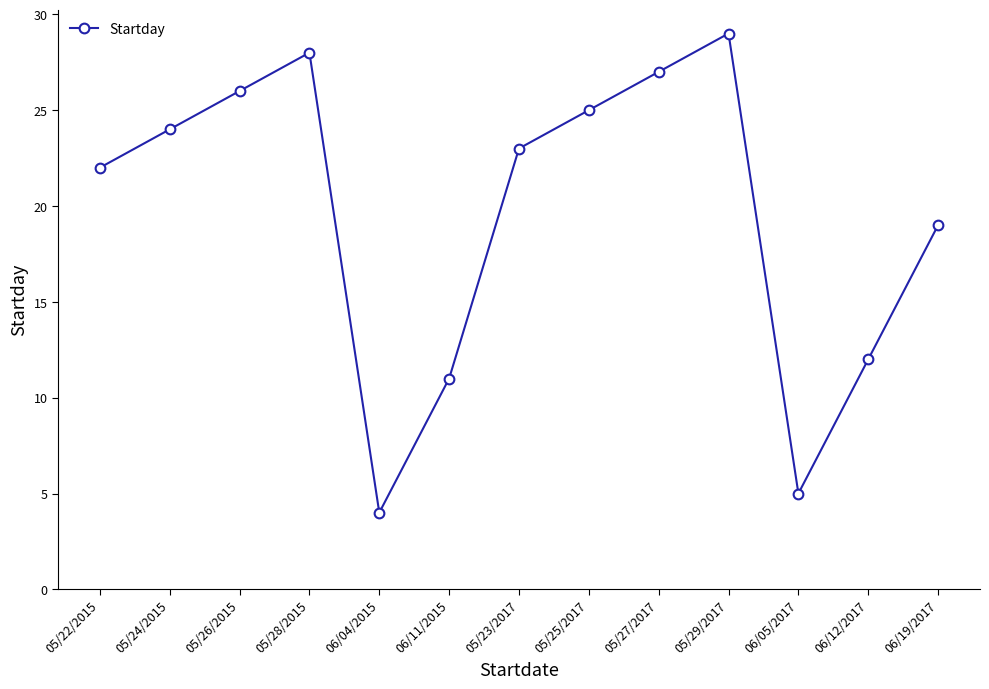

At which label is the value closest to 16?

06/19/2017